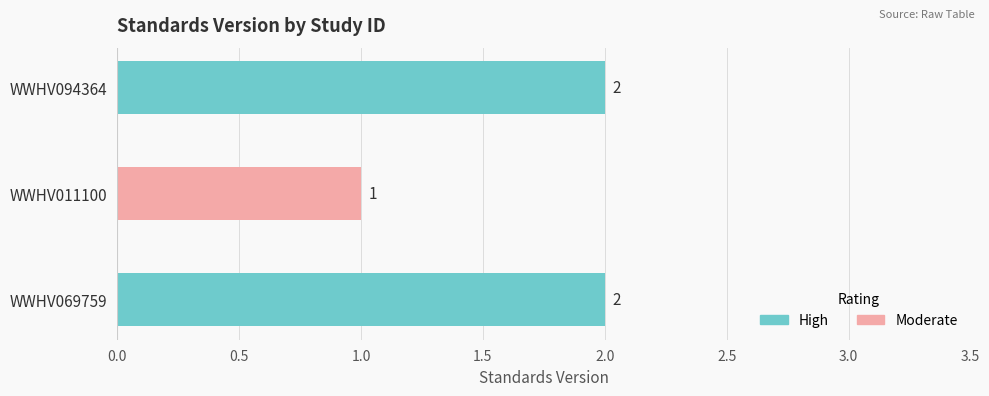

What is the sum of the values at WWHV094364 and WWHV011100?

3